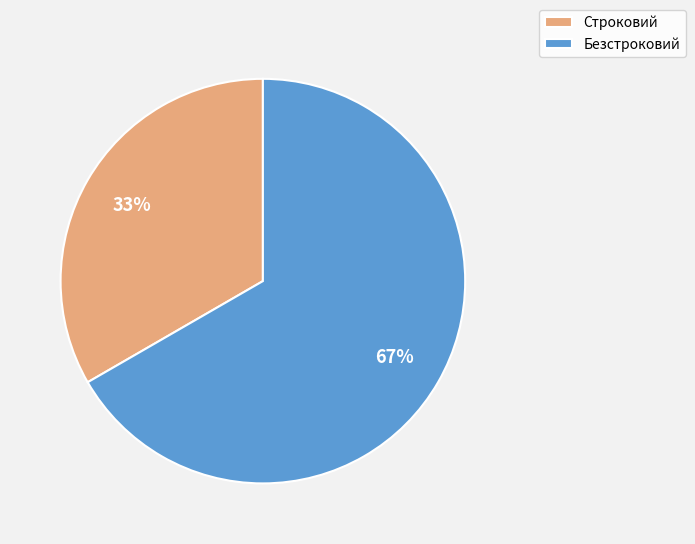

Is the sum of Строковий and Безстроковий greater than half?

Yes